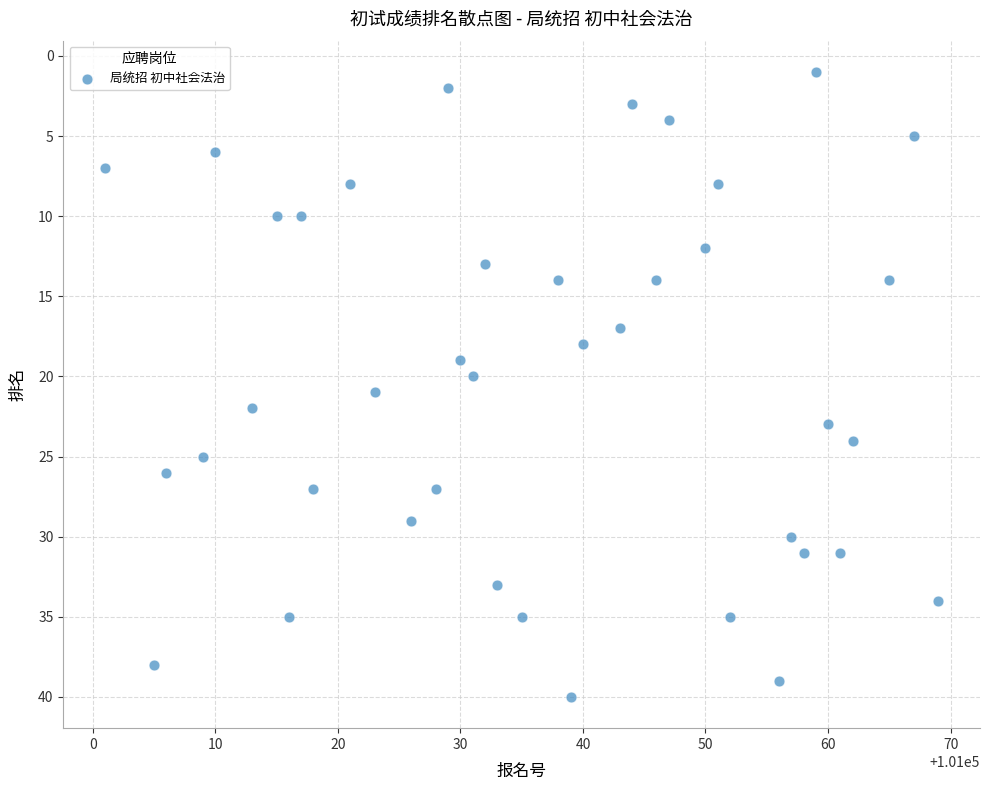

What is the range of Y values (max minus min)?

39